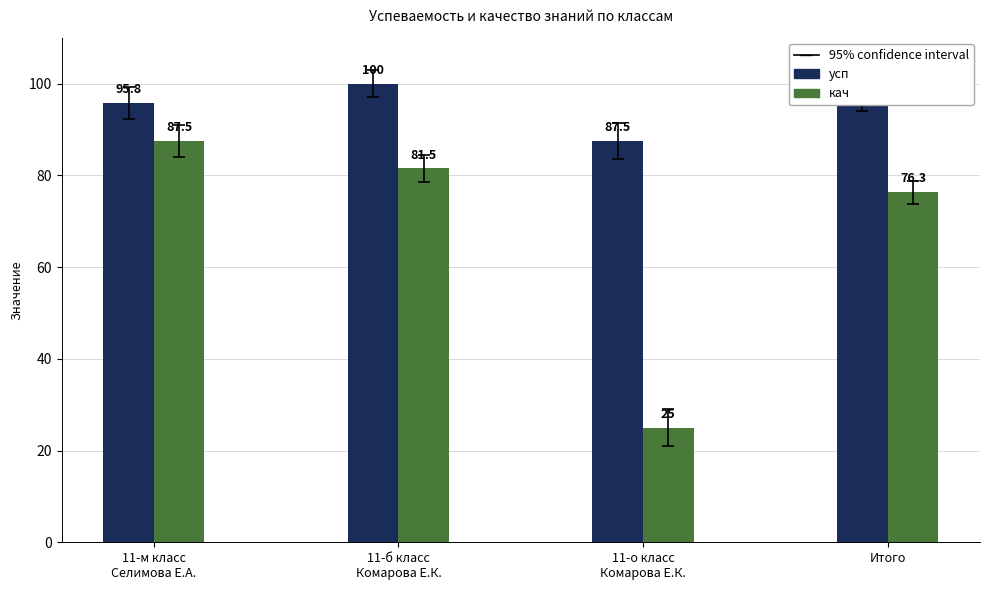

What is the greatest value displayed?

100.0